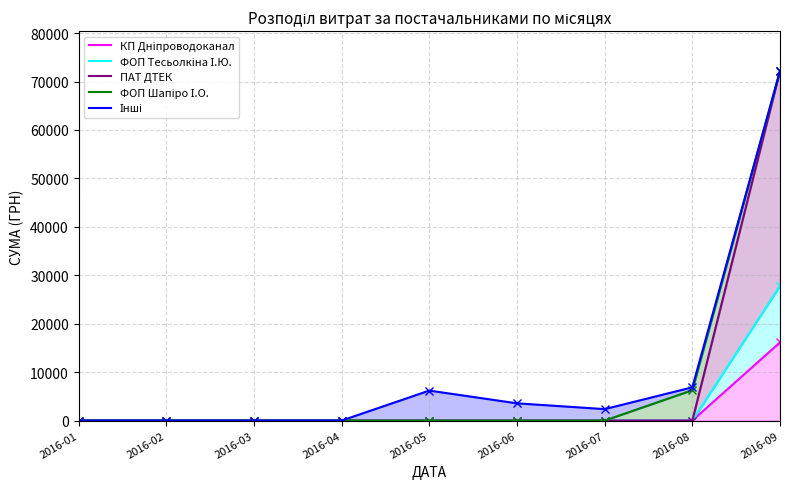

True or false: ПАТ ДТЕК and ФОП Тесьолкіна І.Ю. cross at least once.

False